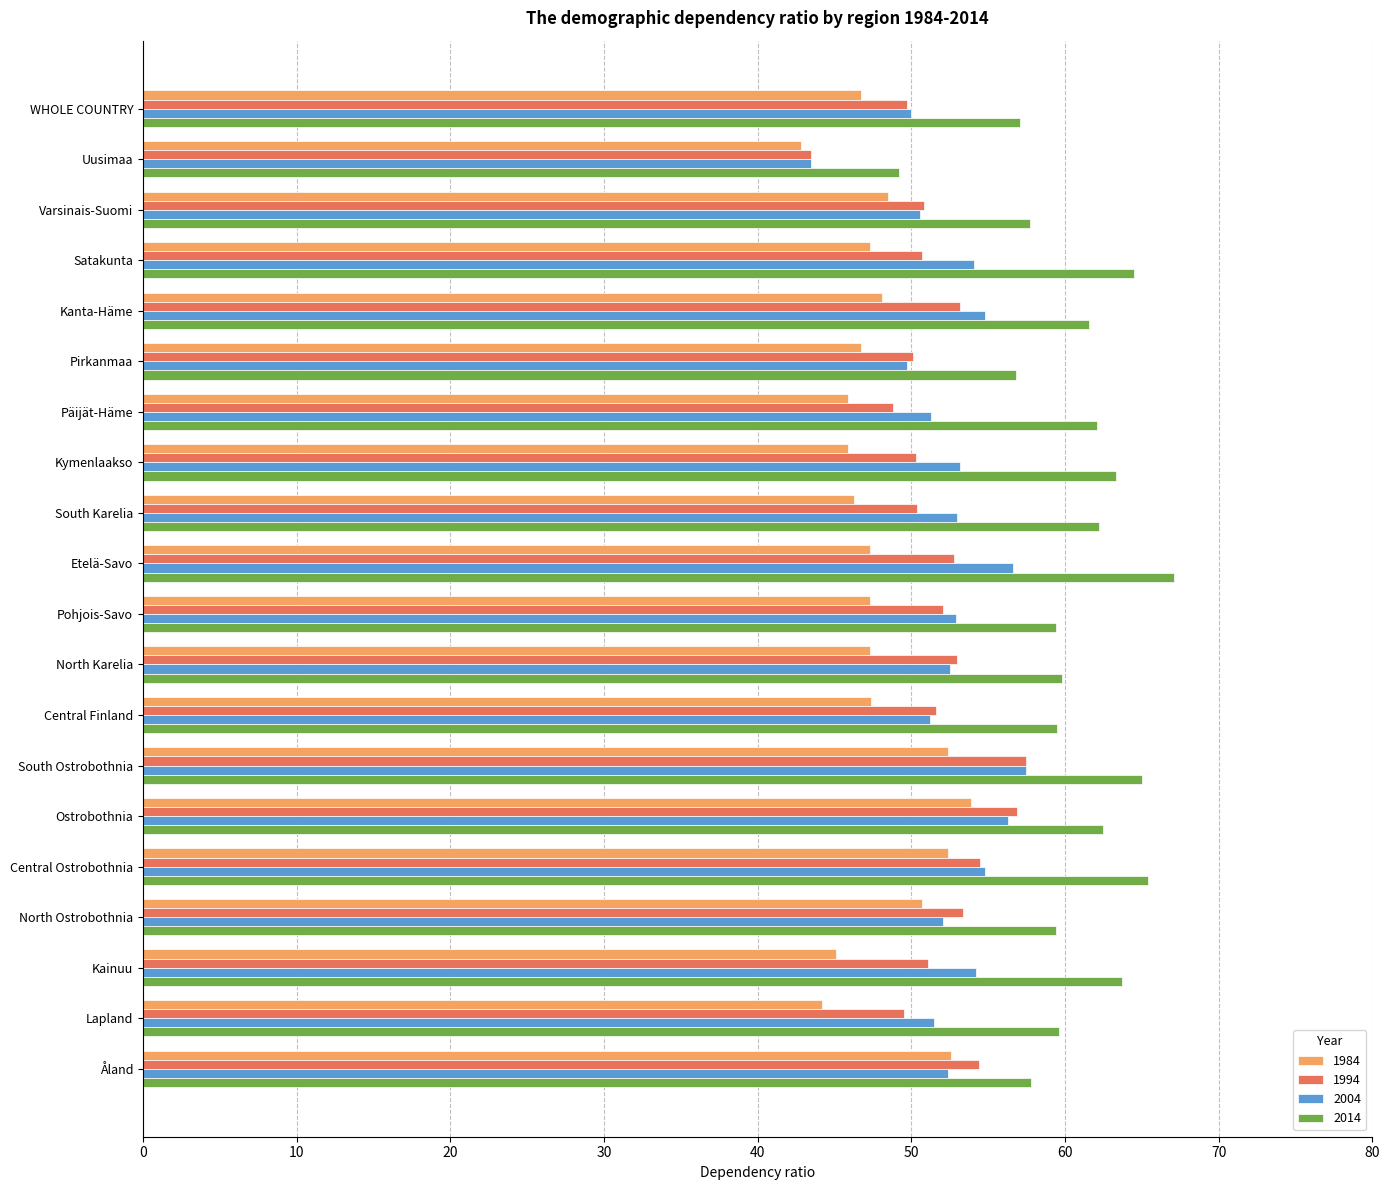

How many categories are shown in the chart?

20